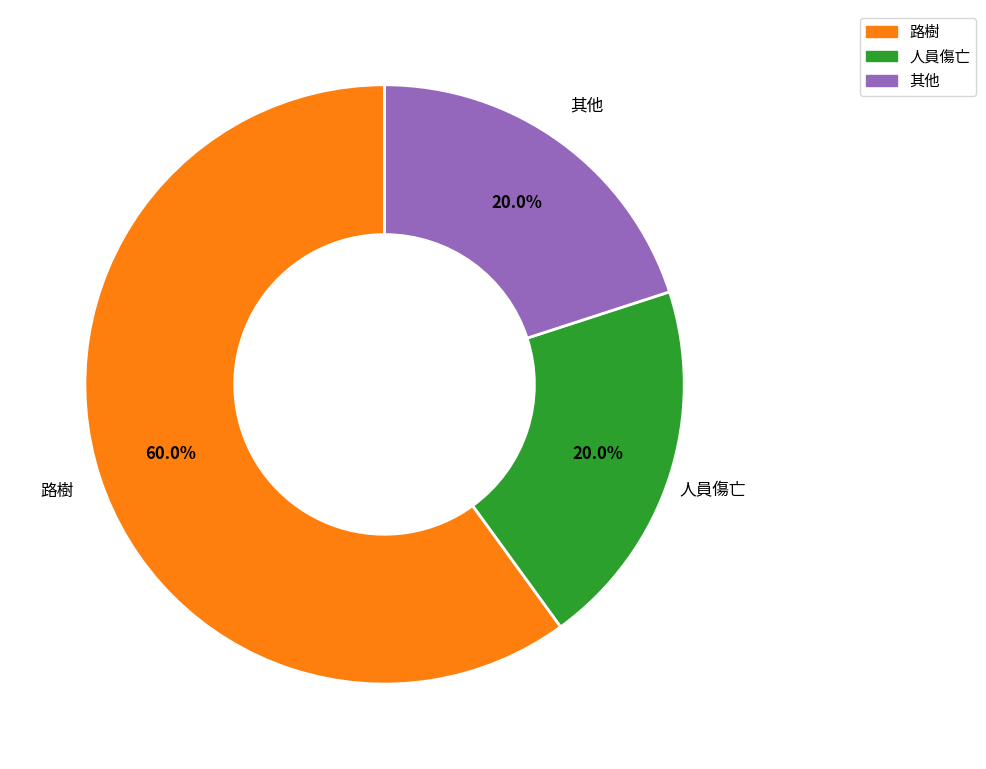

Does 人員傷亡 represent more than half of the total?

No